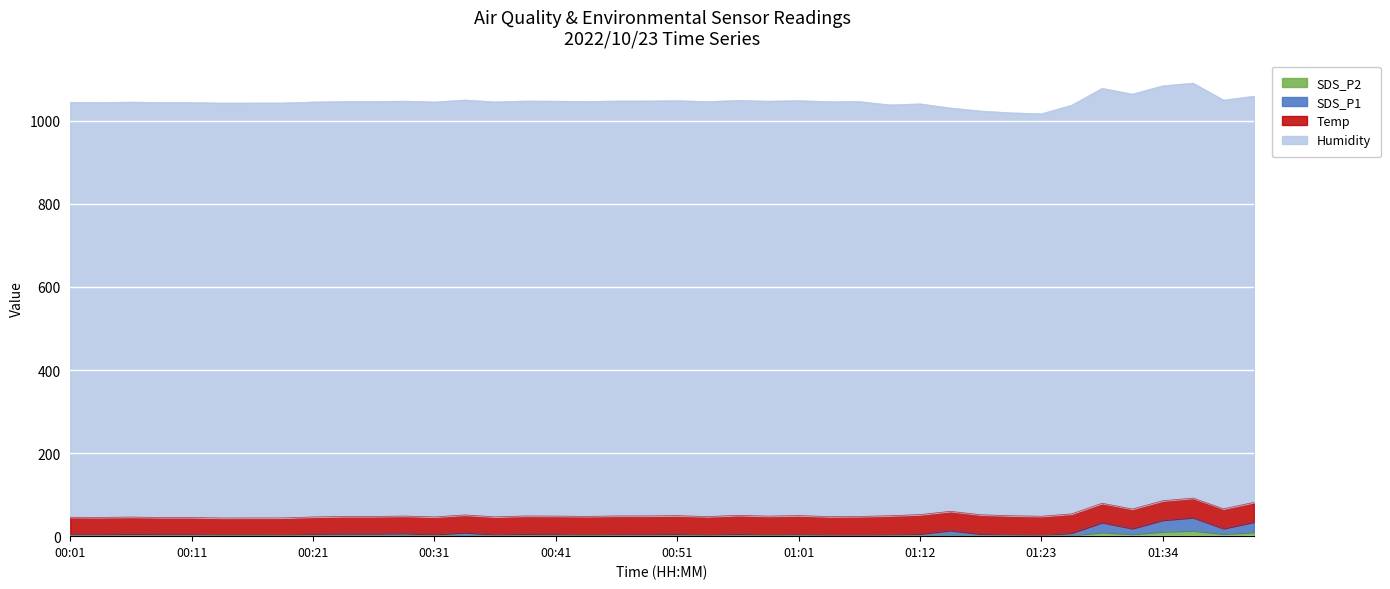

Does the chart display data point markers on the line(s)?

No